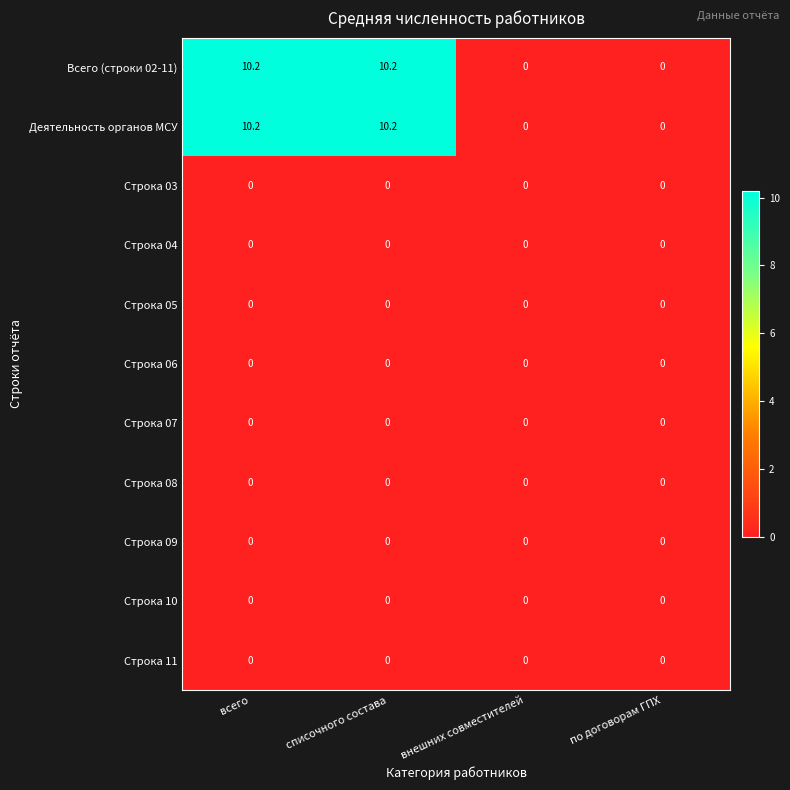

Where does the Деятельность органов МСУ series first go above 10?

всего